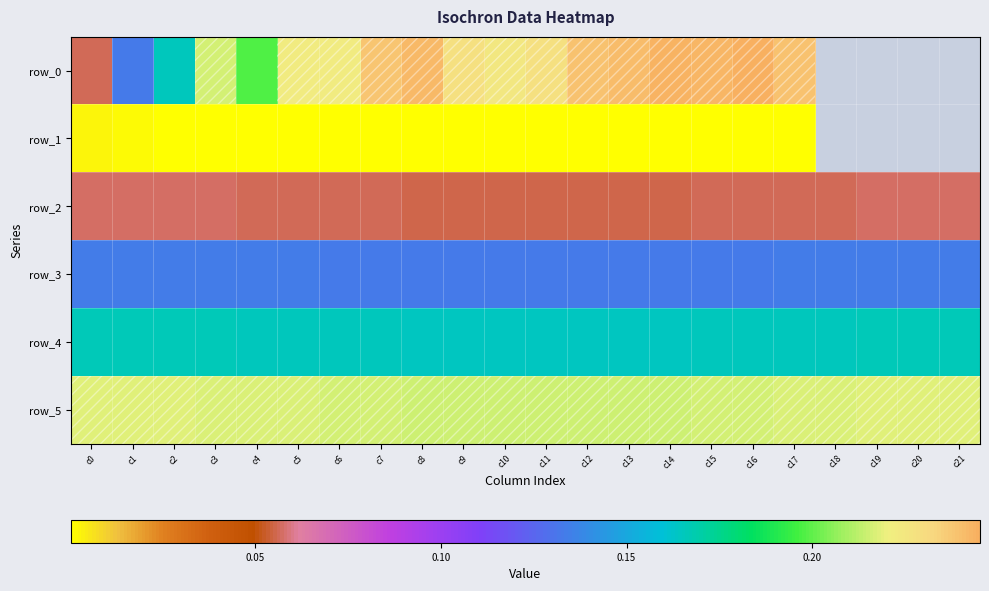

How many row_3 values are between 0 and 1?

22